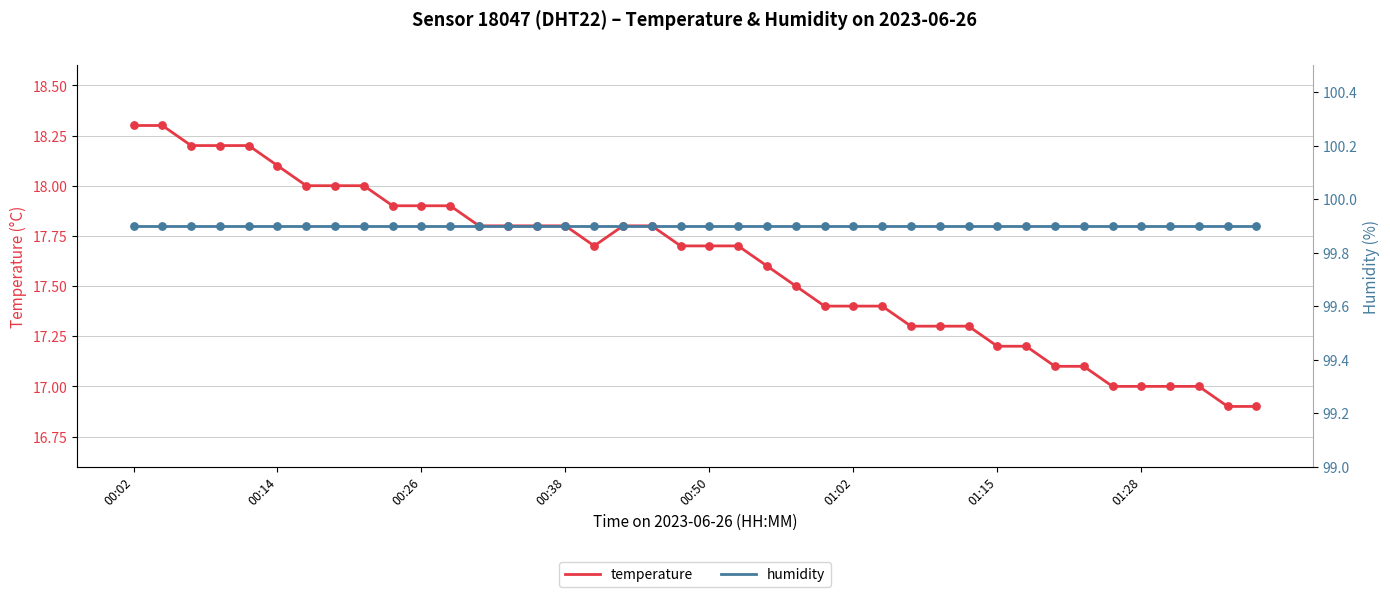

What is the total value across all series at 24?

117.3